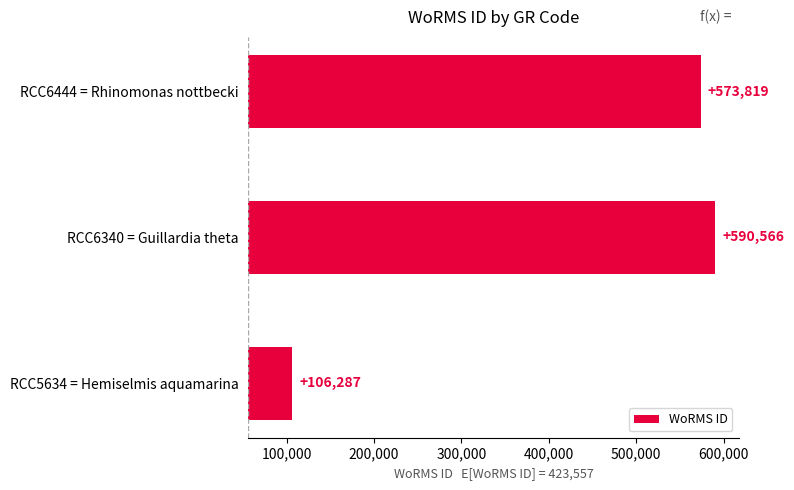

What position from the left is RCC6444 = Rhinomonas nottbecki?

3